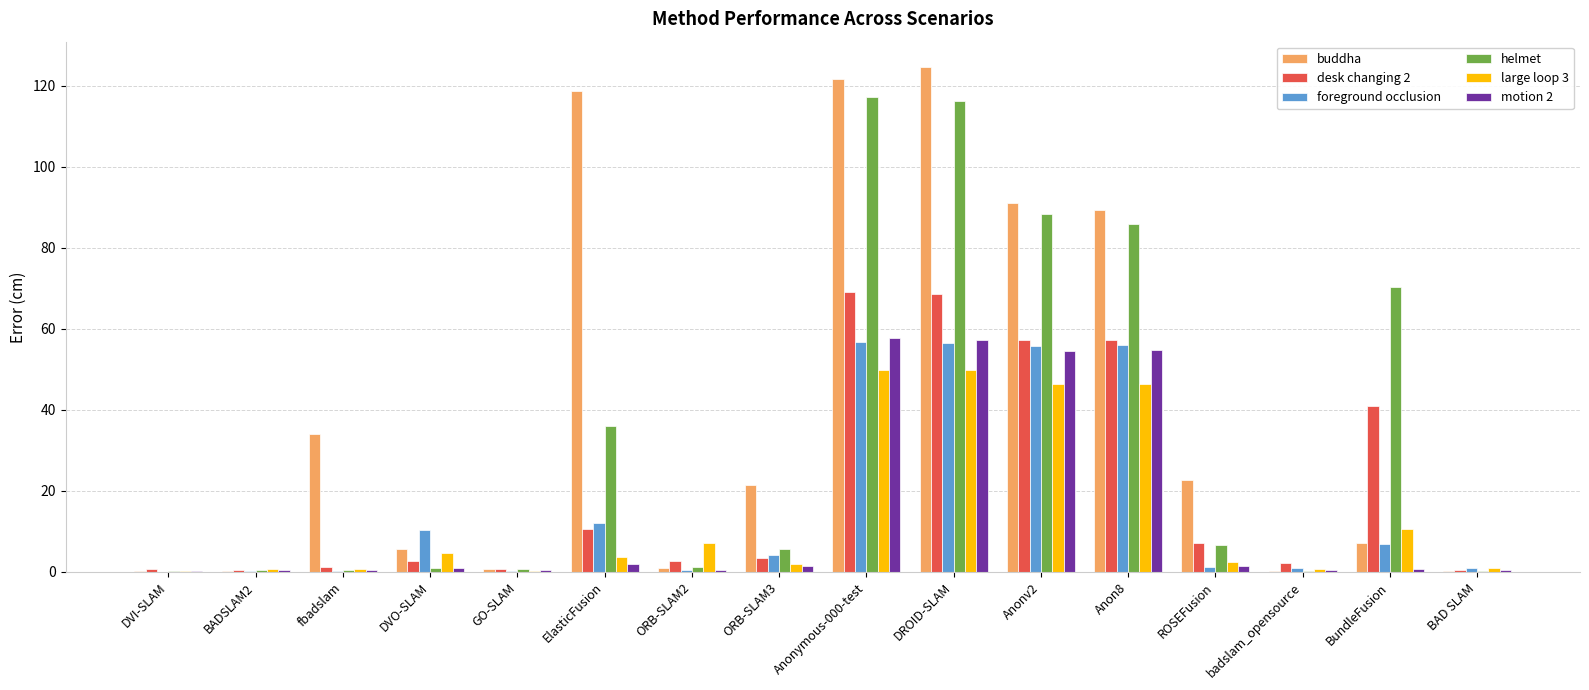

How many values in the buddha series exceed 21?

8